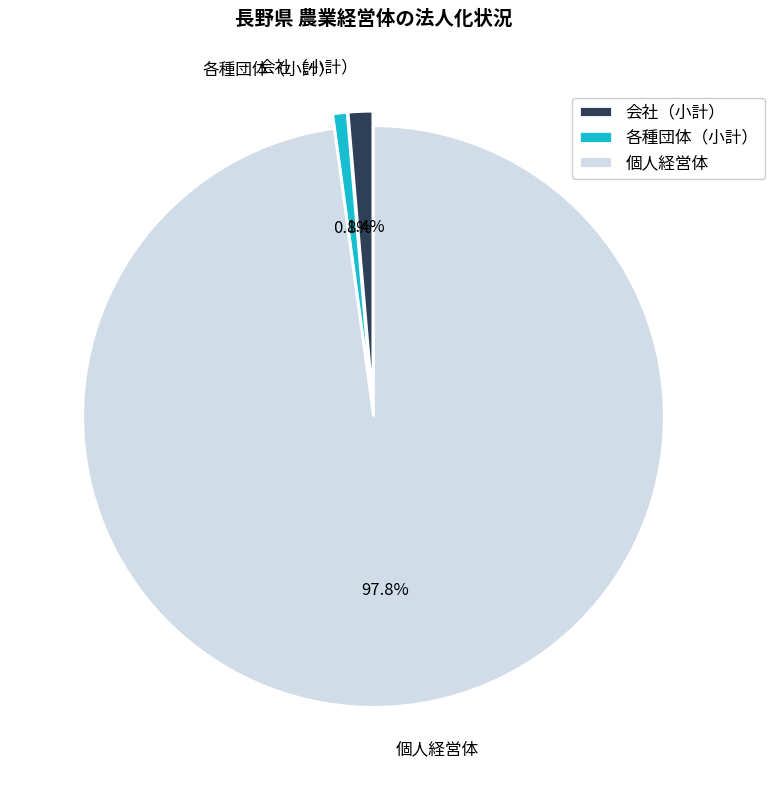

Rank the categories by value from highest to lowest.

個人経営体, 会社（小計）, 各種団体（小計）